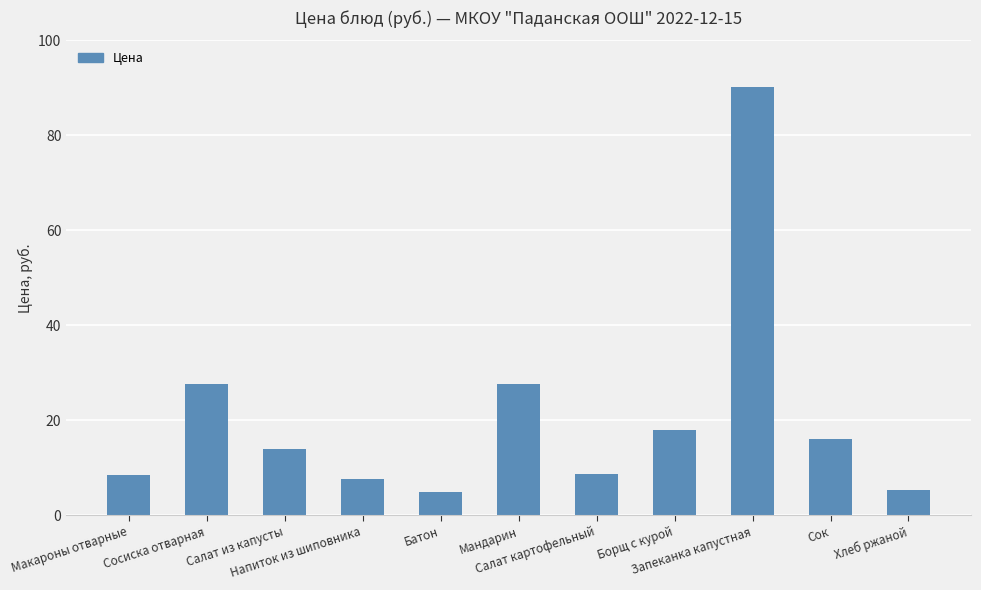

What is the difference between the second highest and minimum values?

22.9